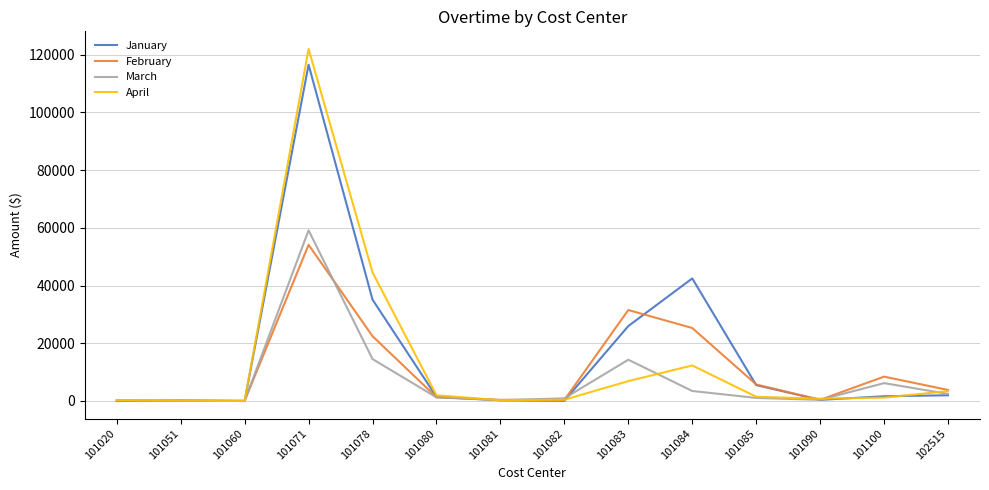

Where does the February series first go above 3814?

101071